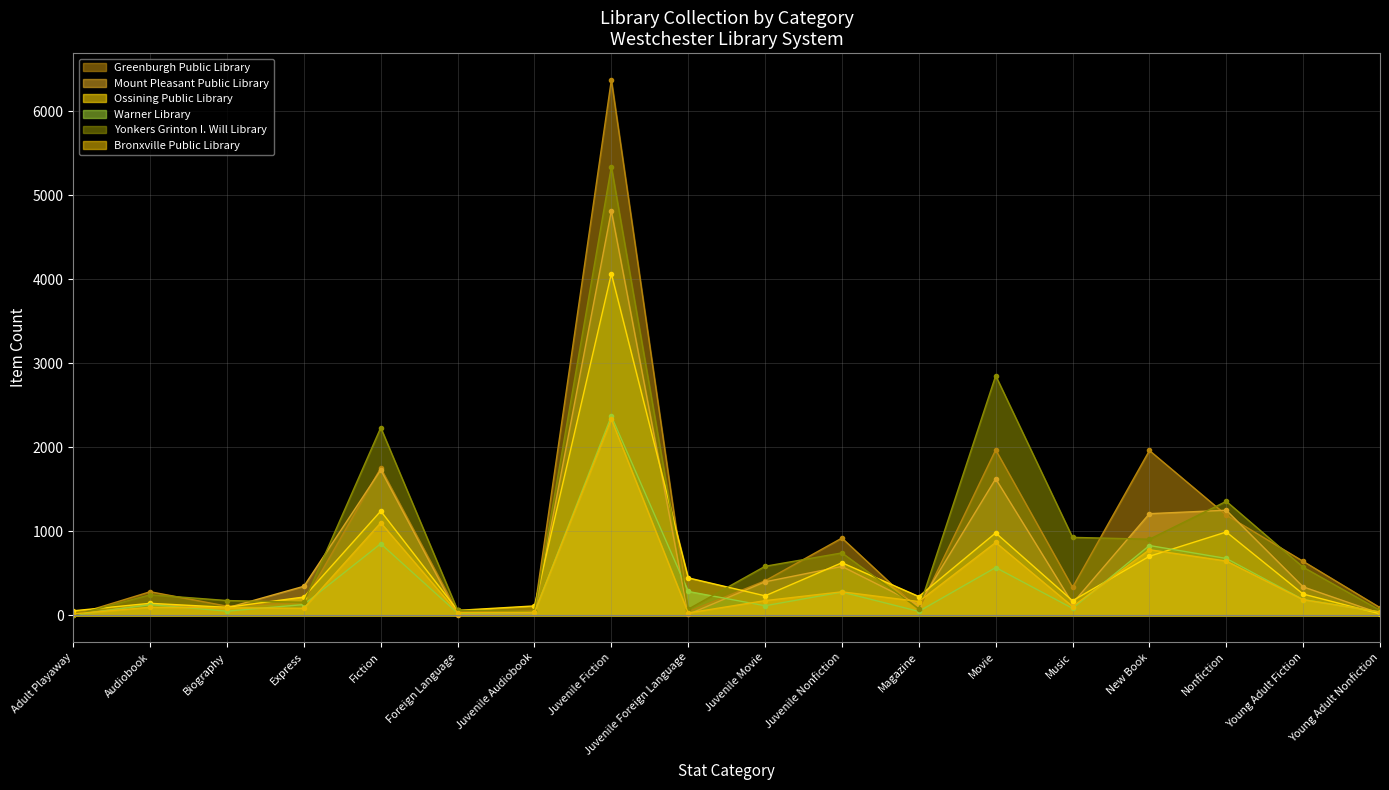

What is the lowest value of the Mount Pleasant Public Library series?

4